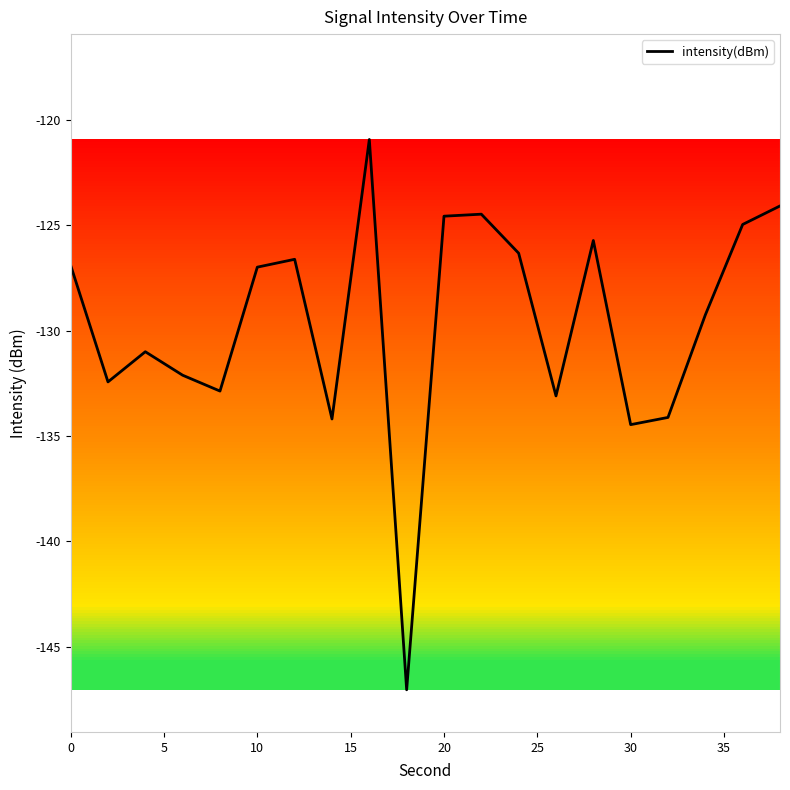

How many lines are shown in the chart?

1